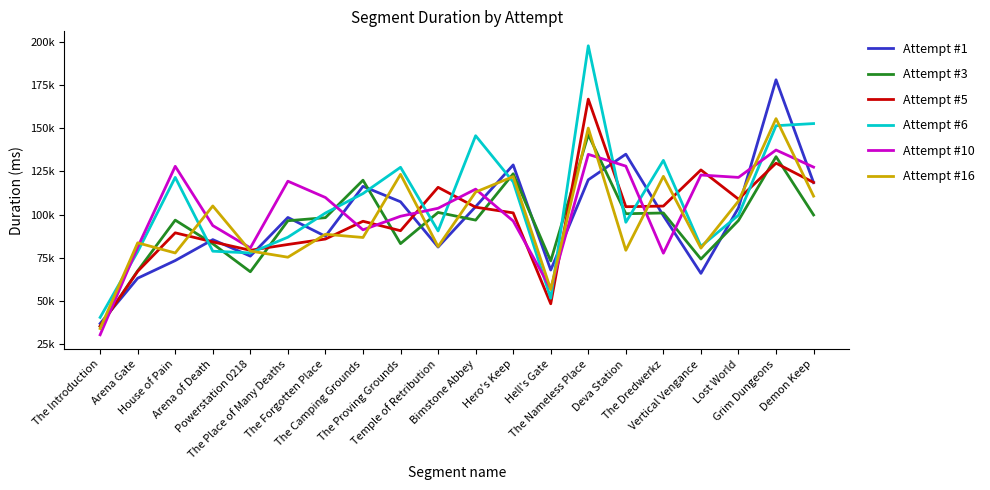

Reading left to right, extract all data points from this chart.

Attempt #1: 36975	63223	73432	85551	76005	98386	87490	116406	107476	81261	104651	128800	67950	120192	135032	99402	66019	103973	178089	118544
Attempt #3: 35296	67499	96845	83152	66952	96479	98271	119961	83249	101298	96853	123672	73224	146360	100557	100979	74324	96636	133585	99848
Attempt #5: 35530	67201	89494	84247	79390	82744	85902	96197	90717	115841	104337	101045	48414	166895	104618	104973	125909	109002	129812	118664
Attempt #6: 40526	78557	121580	78853	77853	86956	100965	112234	127432	90598	145714	118989	51618	197786	95597	131443	81656	99725	151513	152749
Attempt #10: 30463	81223	127996	93696	80757	119384	109932	91234	99088	103722	114780	96345	57087	134931	128110	77695	122962	121585	137435	127530
Attempt #16: 34085	83705	77836	105047	78962	75370	88666	86793	123343	81554	113104	122047	56724	150125	79378	122199	80634	107872	155613	110743